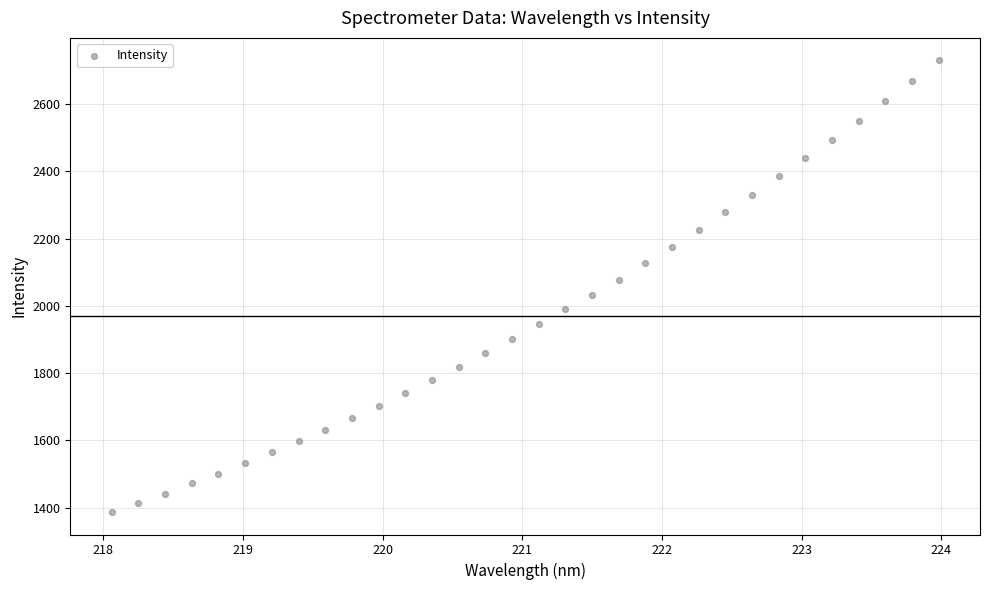

What is the range of Y values (max minus min)?

1342.5